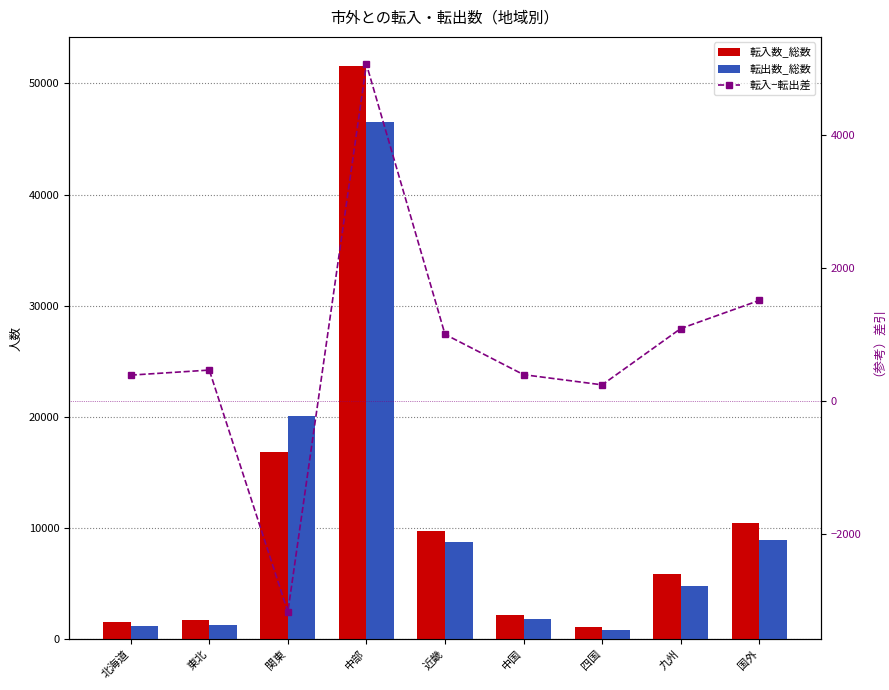

What is the average value of the 転入−転出差 series?

775